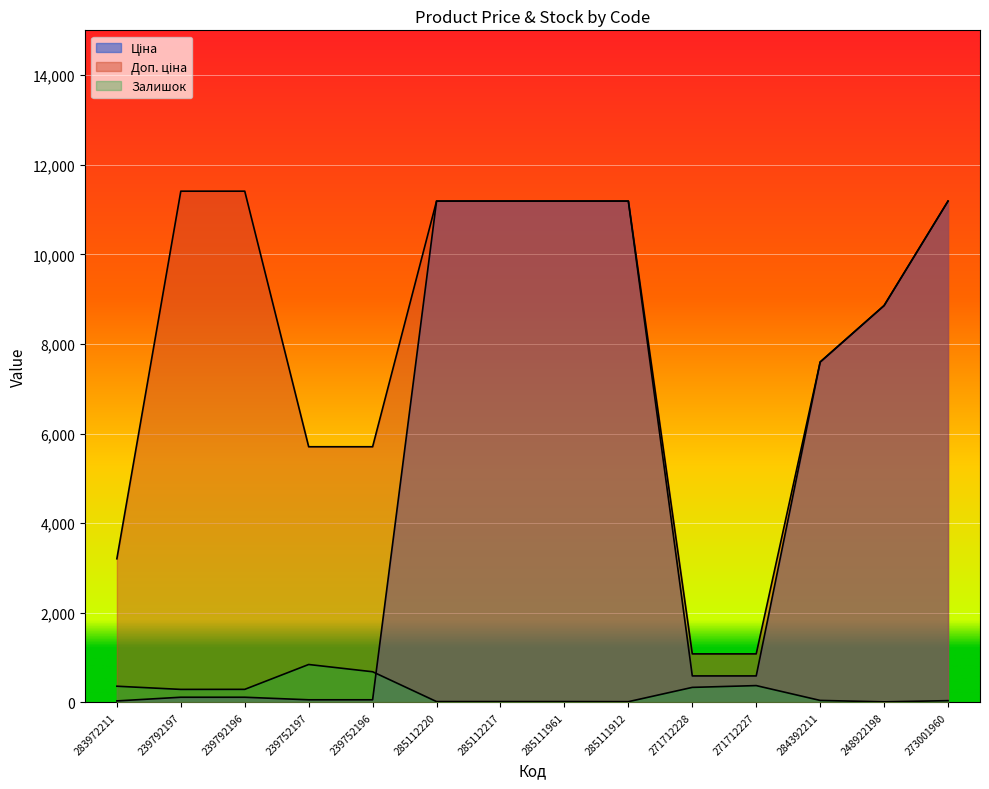

Where is Ціна nearest to the value 5610?

284392211